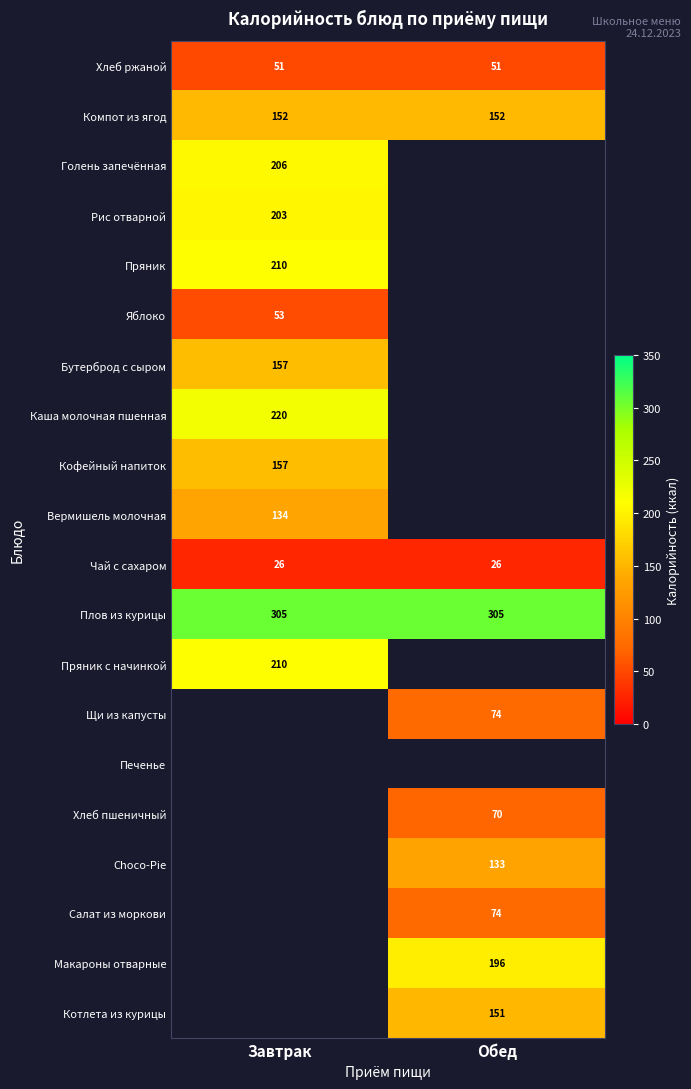

What is the spread (max minus min) of values at Завтрак?

279.0